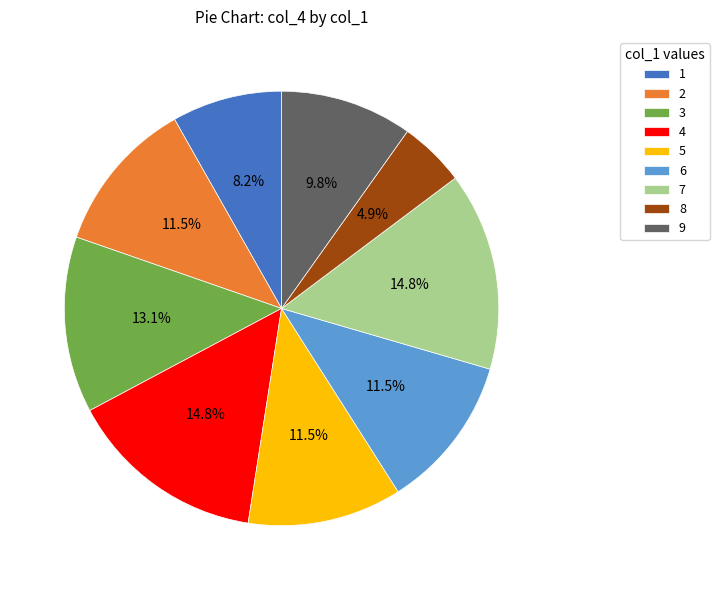

Is the sum of 9 and 2 greater than half?

No